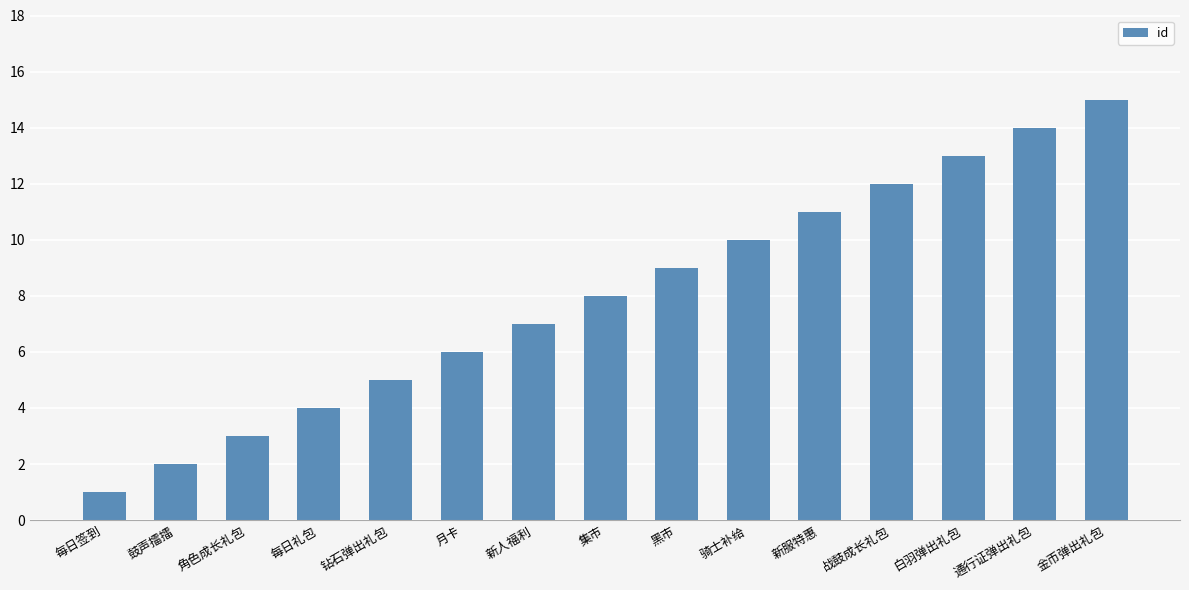

Reading left to right, list all the values displayed in this chart.

每日签到=1	鼓声擂擂=2	角色成长礼包=3	每日礼包=4	钻石弹出礼包=5	月卡=6	新人福利=7	集市=8	黑市=9	骑士补给=10	新服特惠=11	战鼓成长礼包=12	白羽弹出礼包=13	通行证弹出礼包=14	金币弹出礼包=15